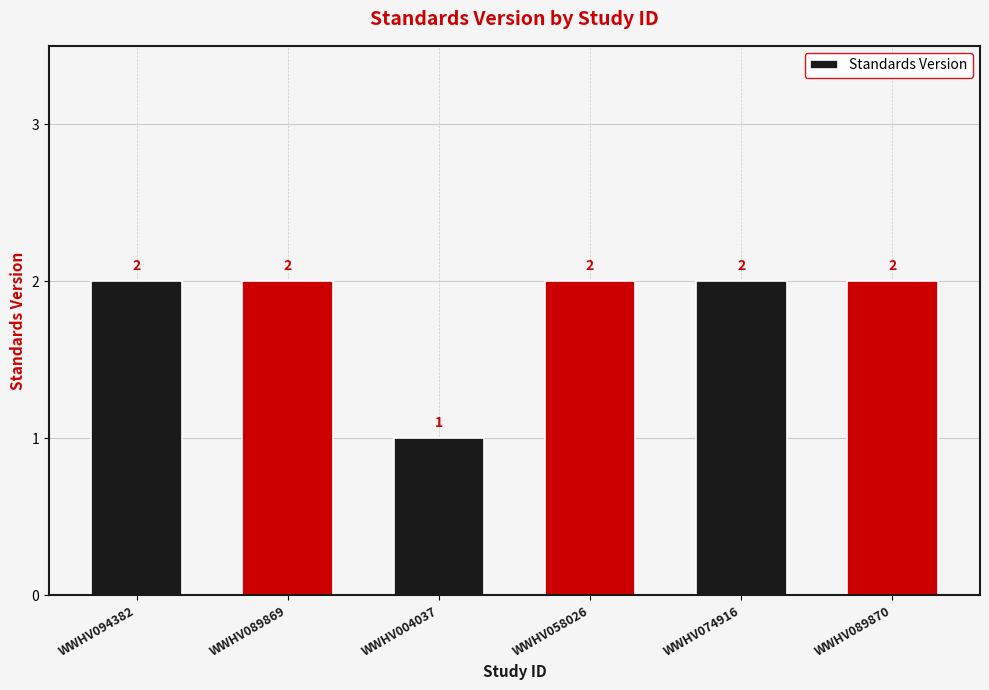

What is the ratio of the value at WWHV089870 to the value at WWHV004037?

2.0